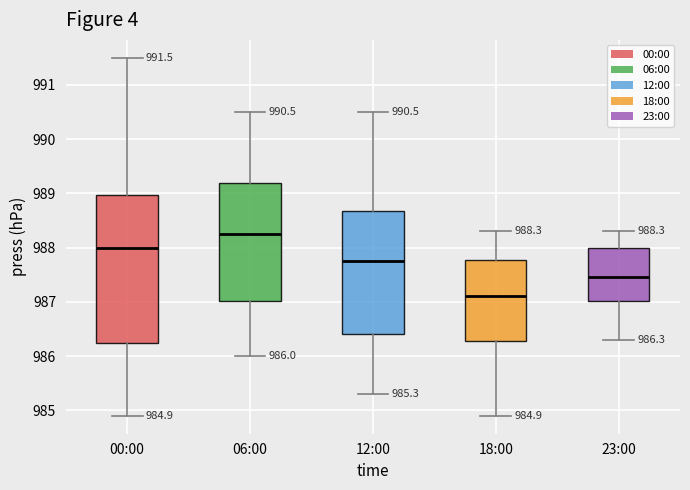

Which box is the tallest, from its lower edge to its upper edge?

00:00